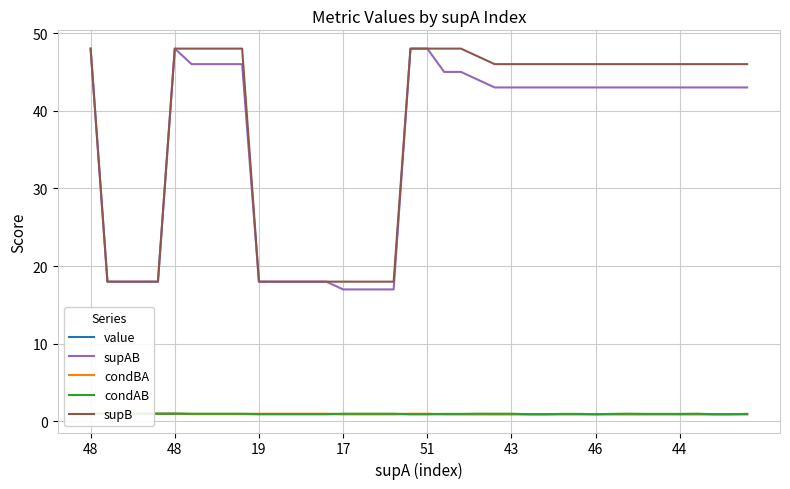

Which category has the lowest value across all series?

24